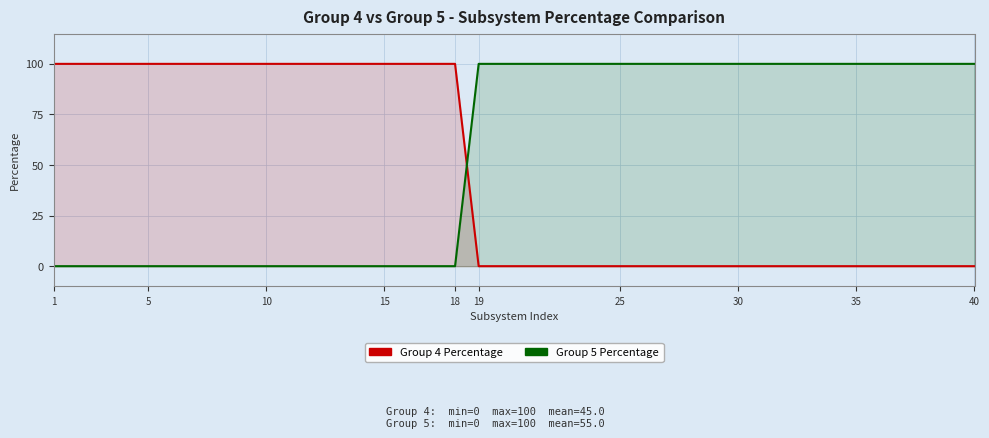

What is the value of the Group 5 Percentage point at the 38th from the left?

100